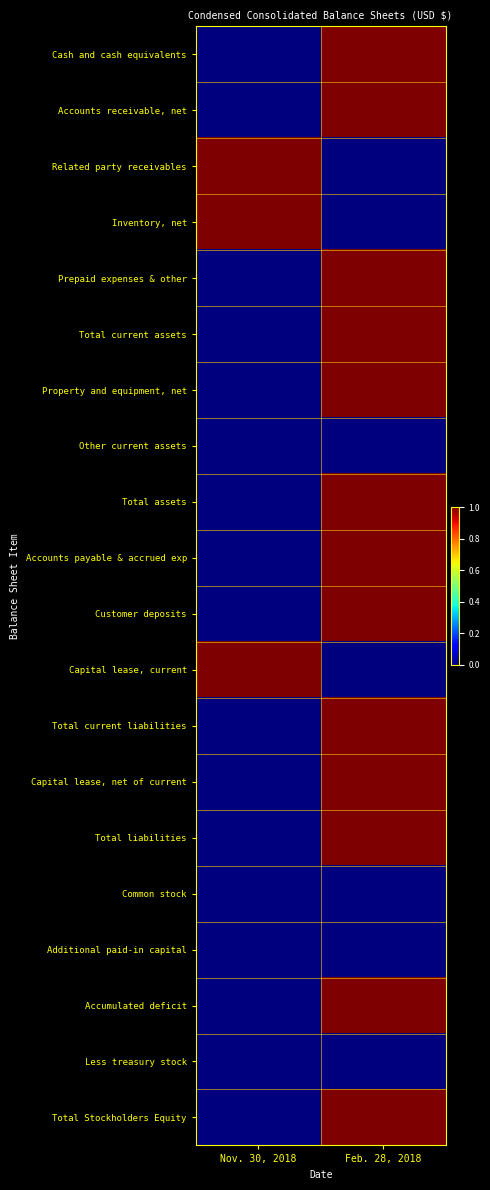

At which category is the sum across all series the highest?

Feb. 28, 2018